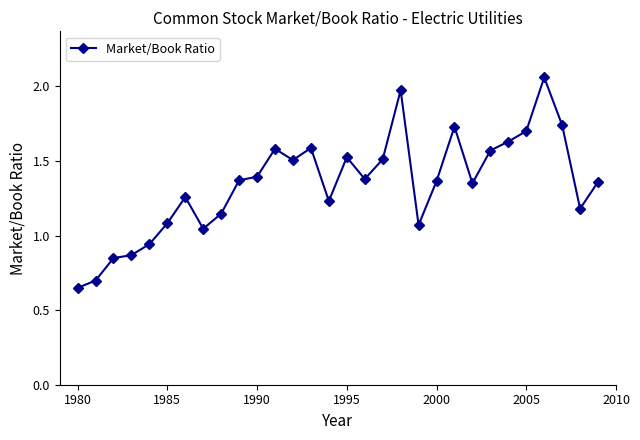

Count the number of values greater than 1.

25